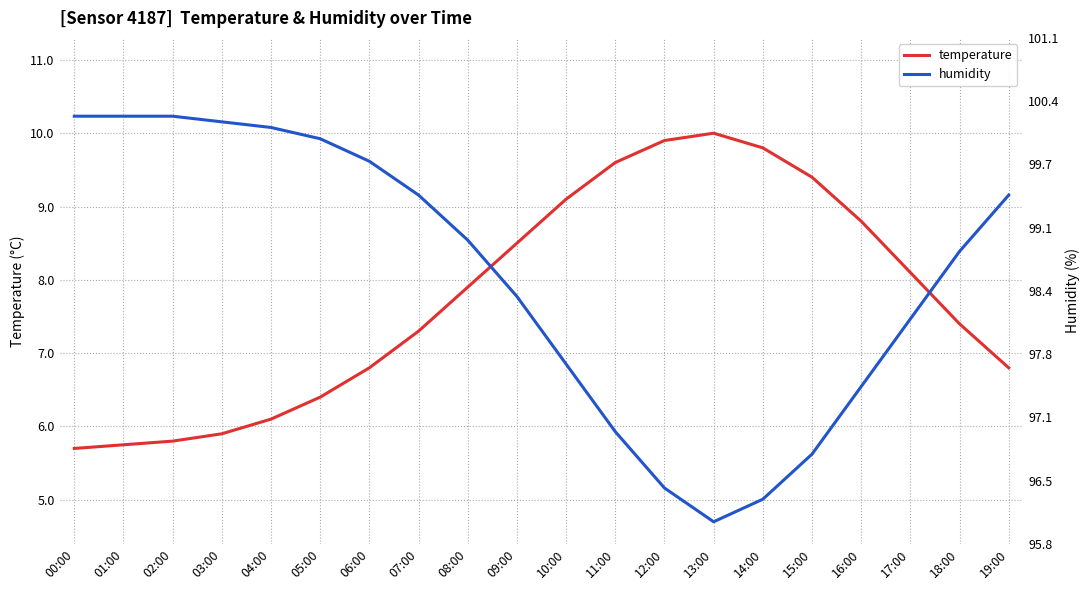

Rank the series at 10:00 from lowest to highest value.

humidity, temperature